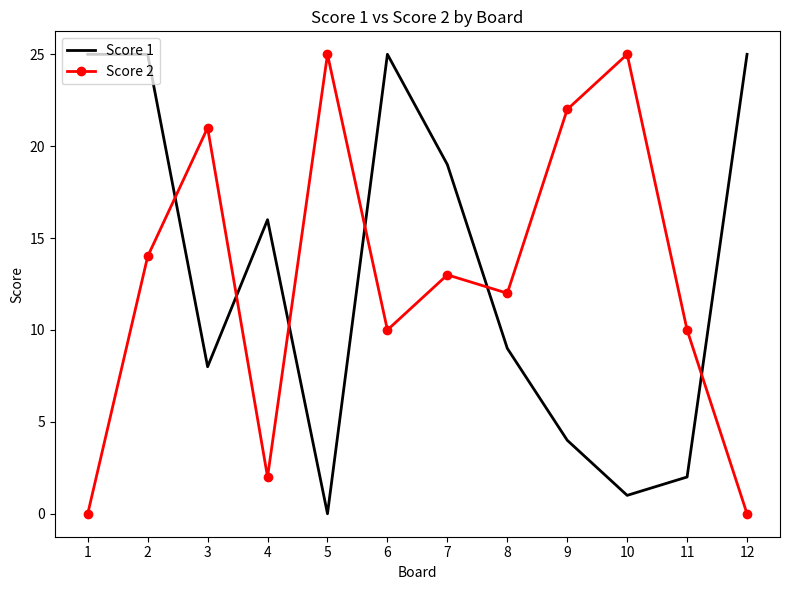

Where is Score 2 nearest to the value 12?

8